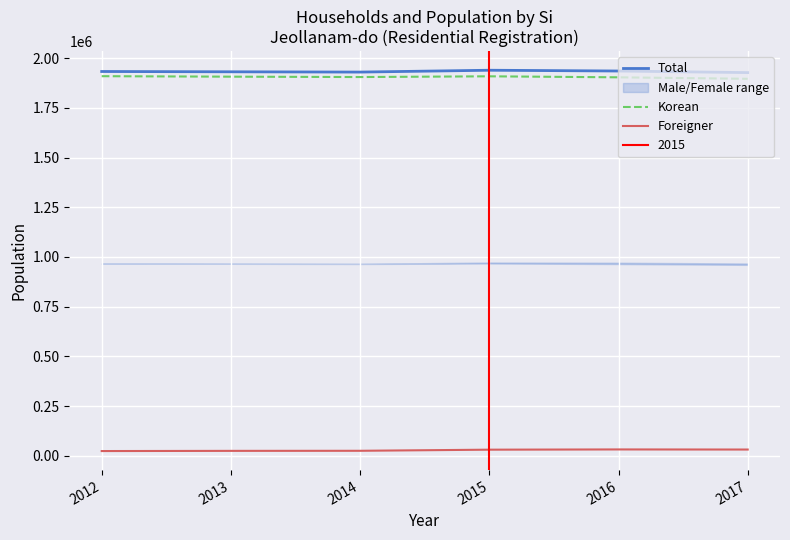

How many data points in Korean are less than 1907172?

3